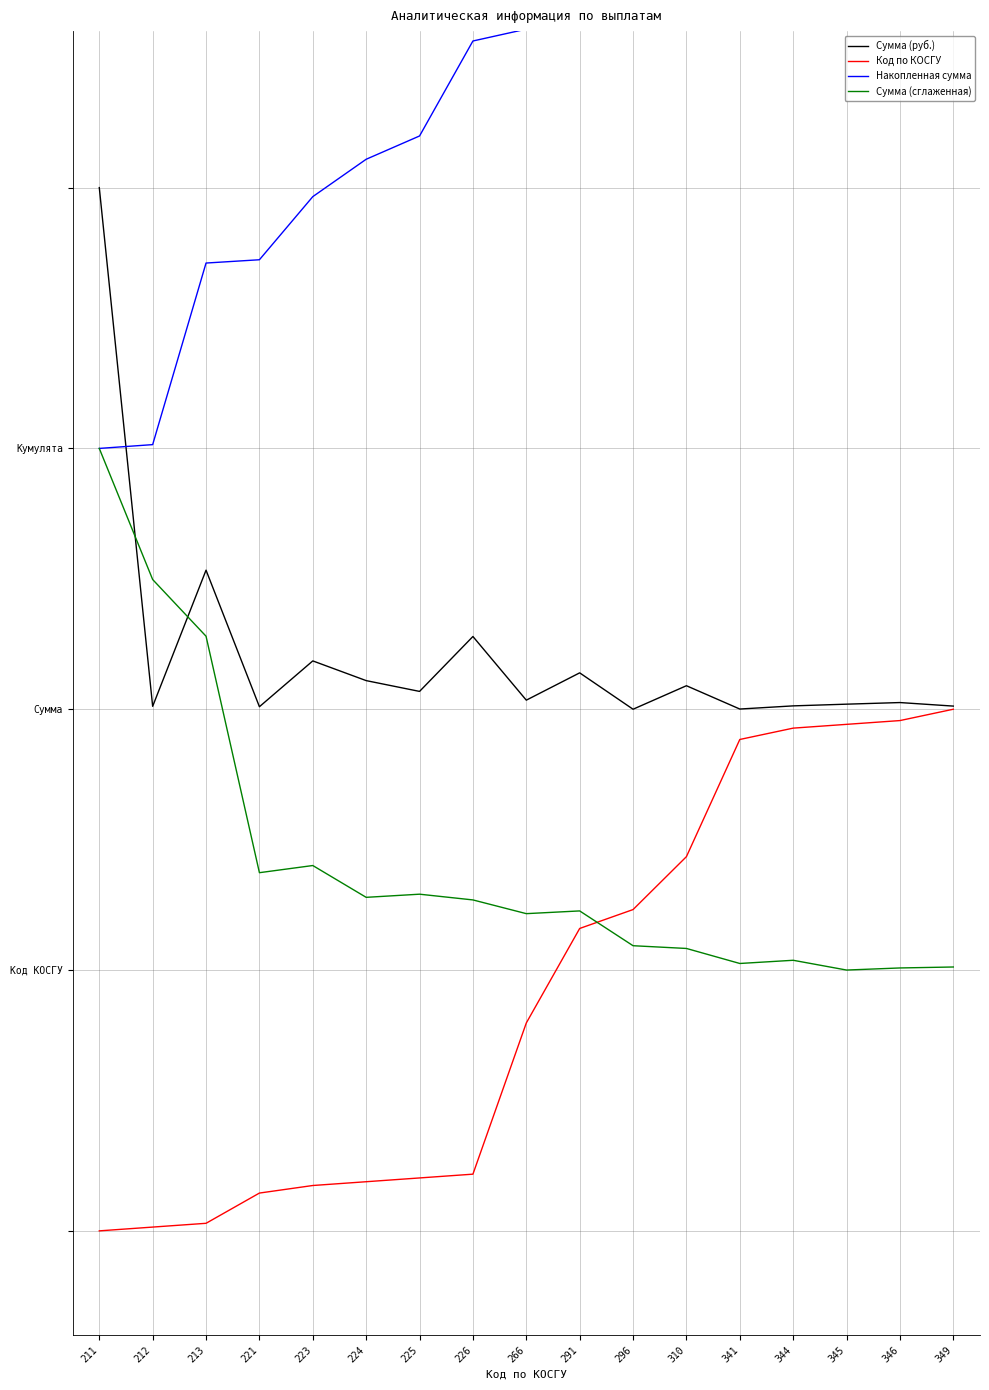

Is the value of Накопленная сумма at 346 greater than the value of Сумма (сглаженная) at 341?

Yes